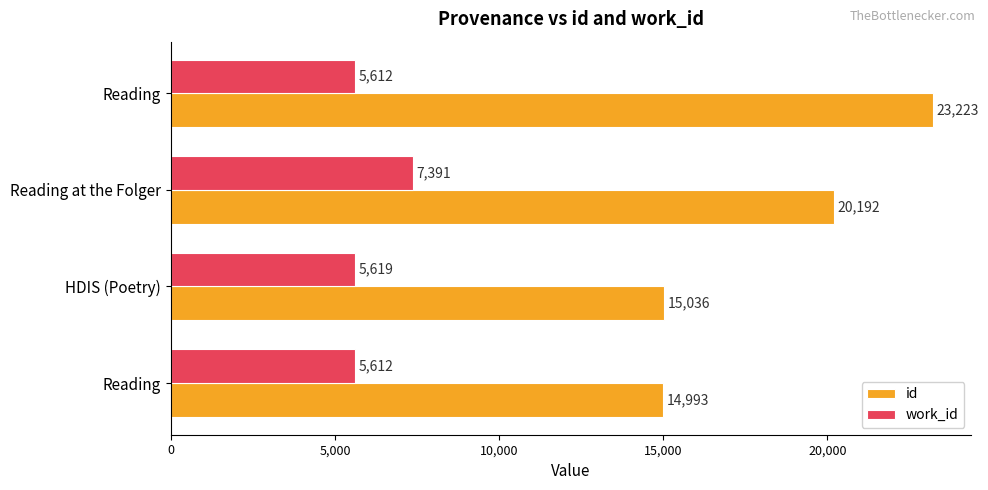

Reading left to right, what are all the values shown in this chart?

id: 14993	15036	20192	23223
work_id: 5612	5619	7391	5612